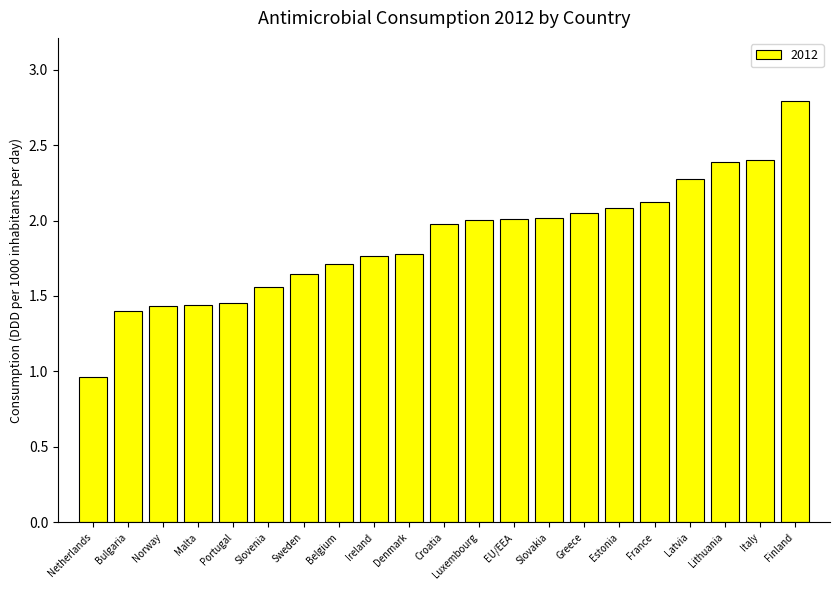

The chart shows a value of 0.5 at Latvia. True or false?

False